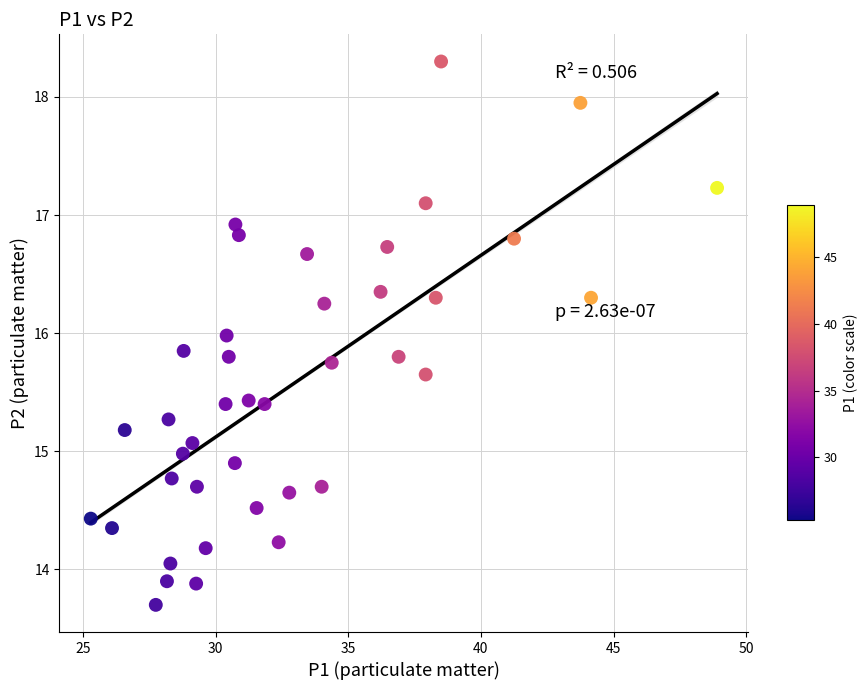

What is the range of X values (max minus min)?

23.6